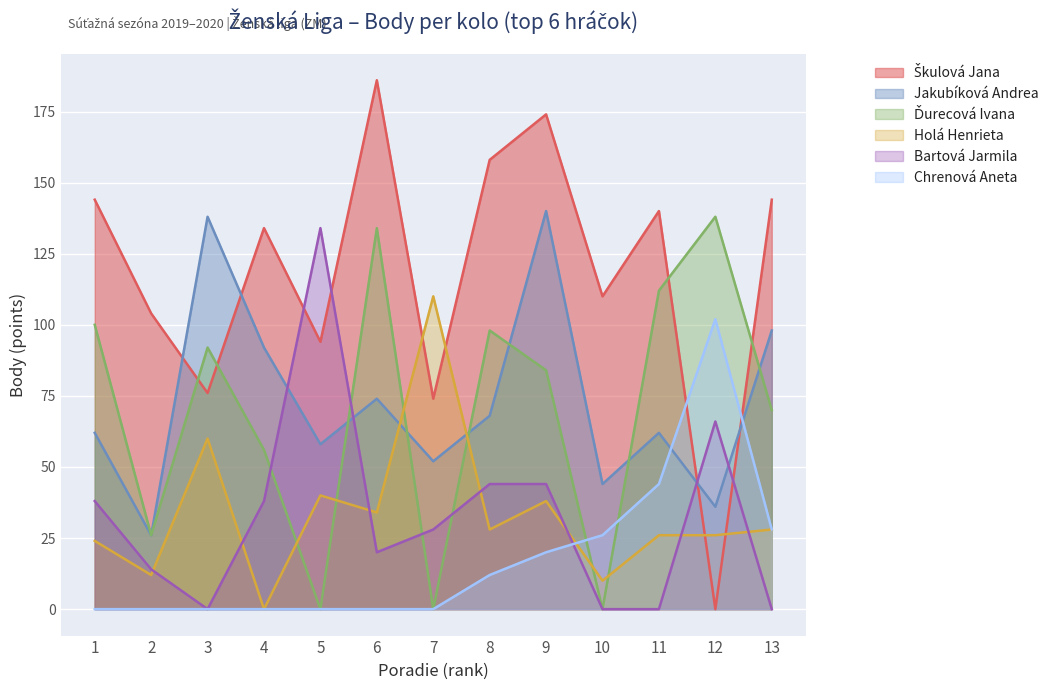

Rank the categories by Jakubíková Andrea value from highest to lowest.

9, 3, 13, 4, 6, 8, 1, 11, 5, 7, 10, 12, 2